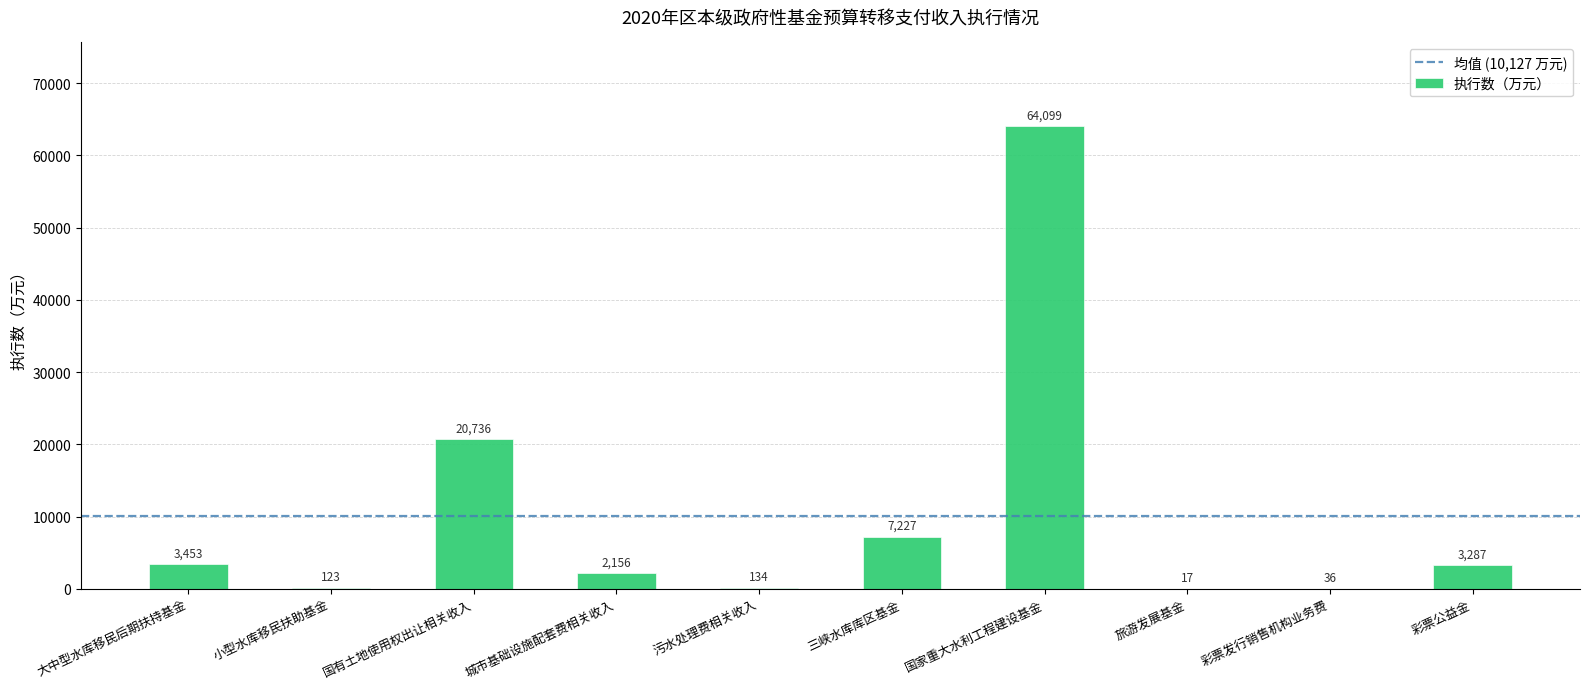

What is the change in value from 污水处理费相关收入 to 旅游发展基金?

-117